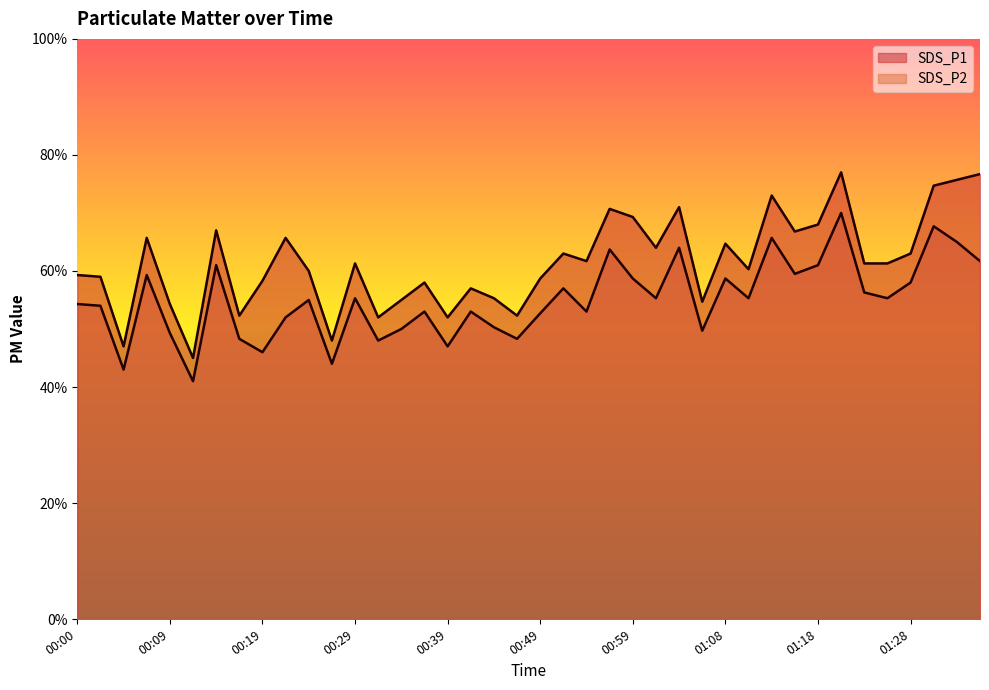

How many lines are shown in the chart?

2